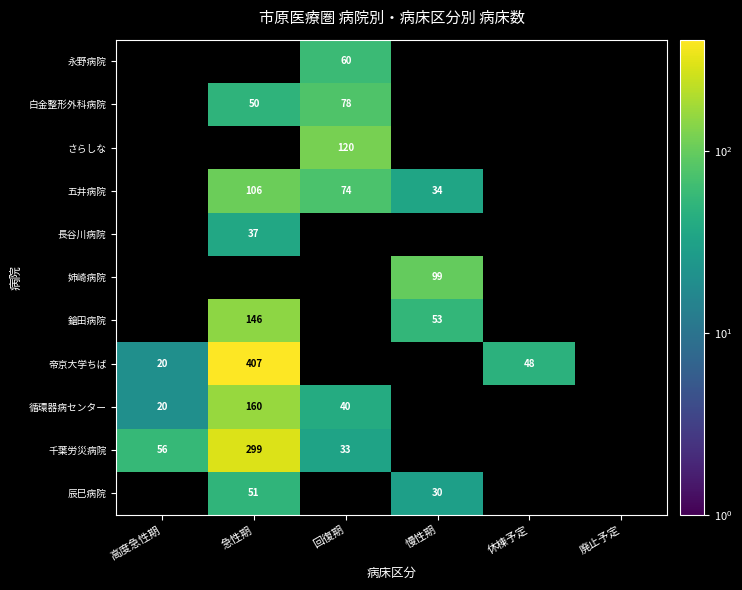

The 循環器病センター series shows 31.0 at 高度急性期. True or false?

False